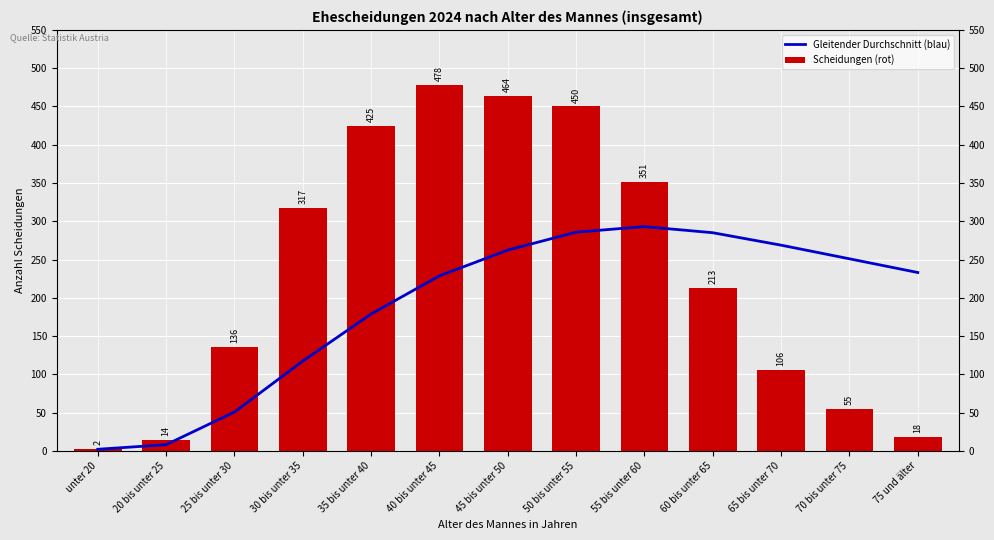

Rank the categories by Gleitender Durchschnitt (blau) value from highest to lowest.

55 bis unter 60, 50 bis unter 55, 60 bis unter 65, 65 bis unter 70, 45 bis unter 50, 70 bis unter 75, 75 und älter, 40 bis unter 45, 35 bis unter 40, 30 bis unter 35, 25 bis unter 30, 20 bis unter 25, unter 20